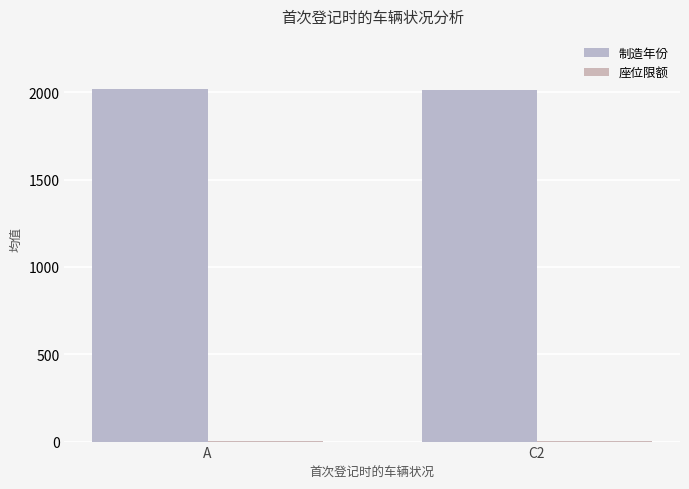

Are the bars grouped side by side (vs. stacked)?

Yes